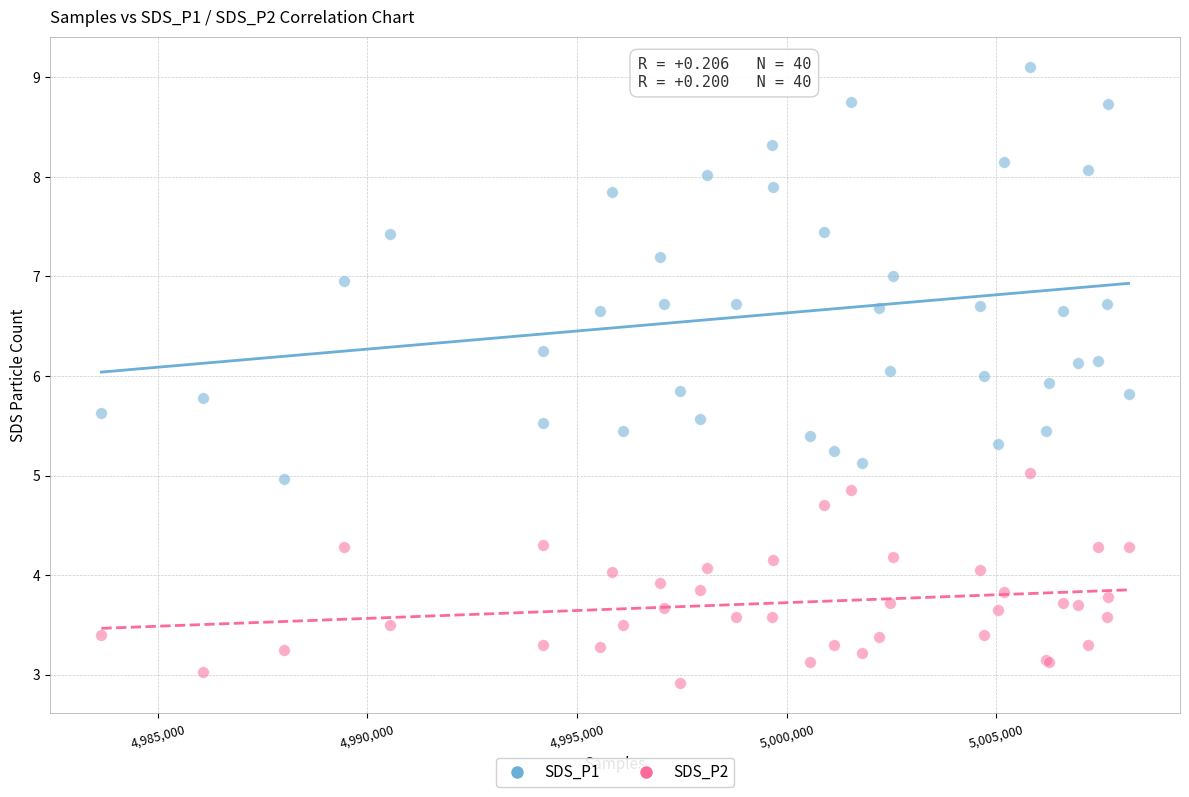

Which series has the largest Y range (max minus min)?

SDS_P1